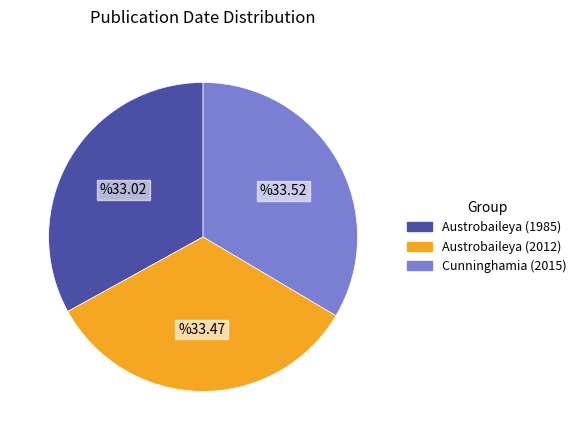

Is the sum of Cunninghamia (2015) and Austrobaileya (2012) greater than half?

Yes